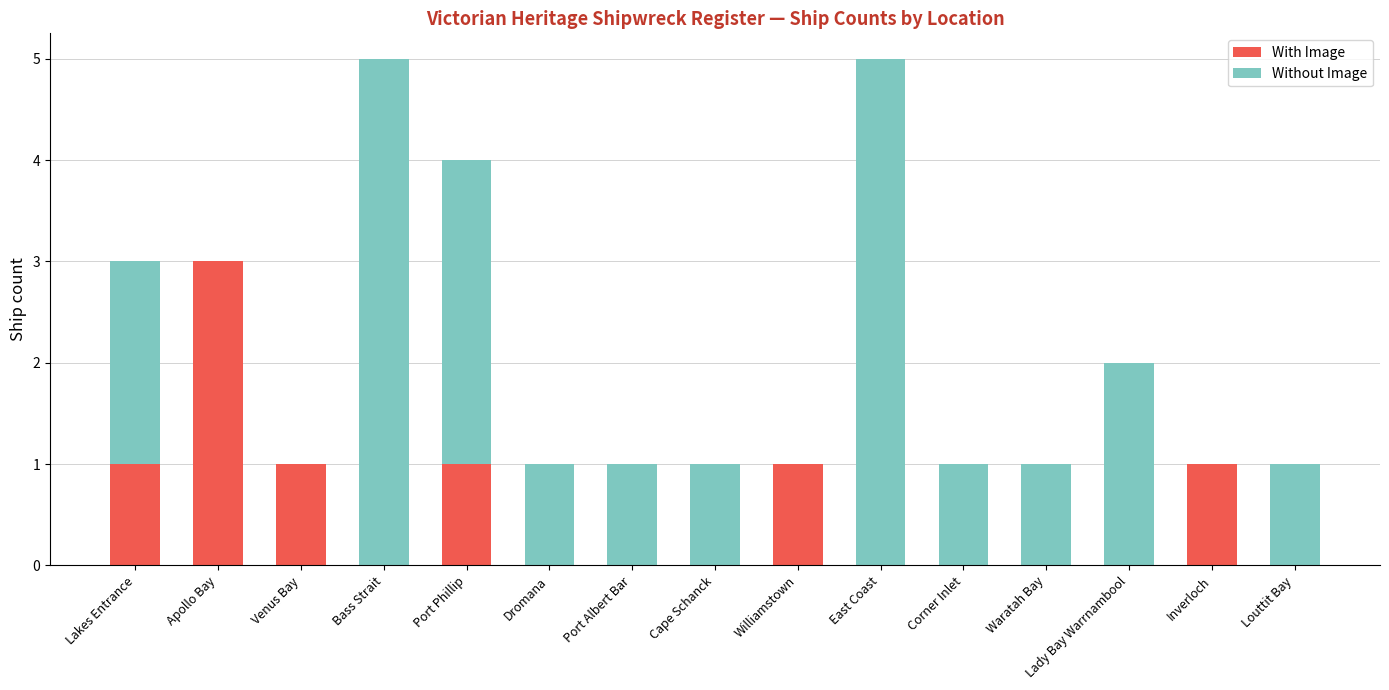

What is the total value across all series at Apollo Bay?

3